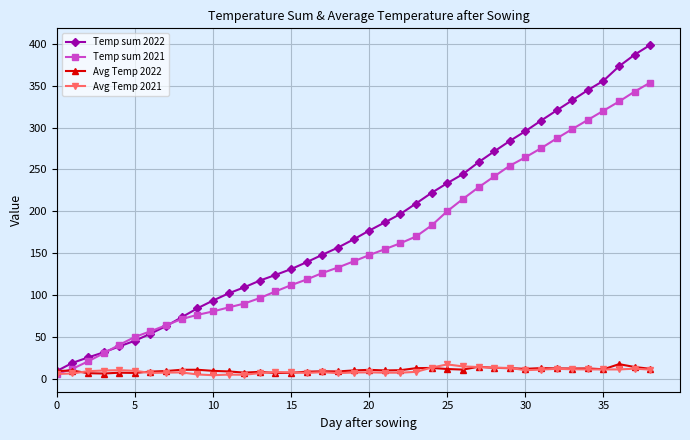

Which series has the largest total across all categories?

Temp sum 2022